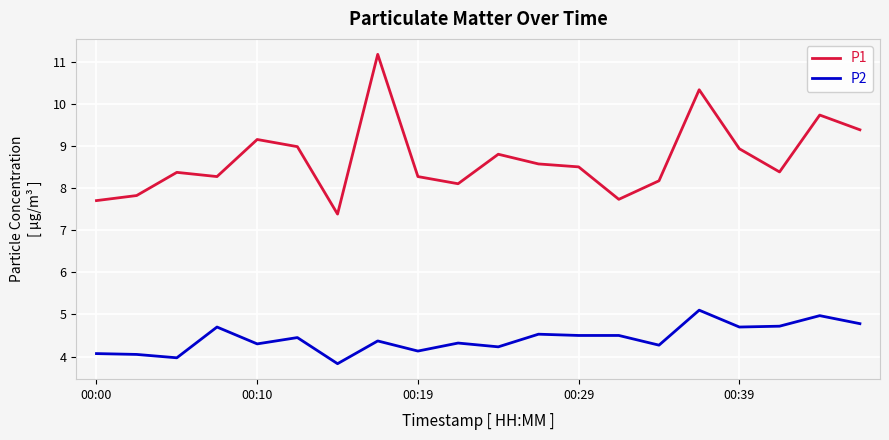

What is the smallest value displayed?

3.8